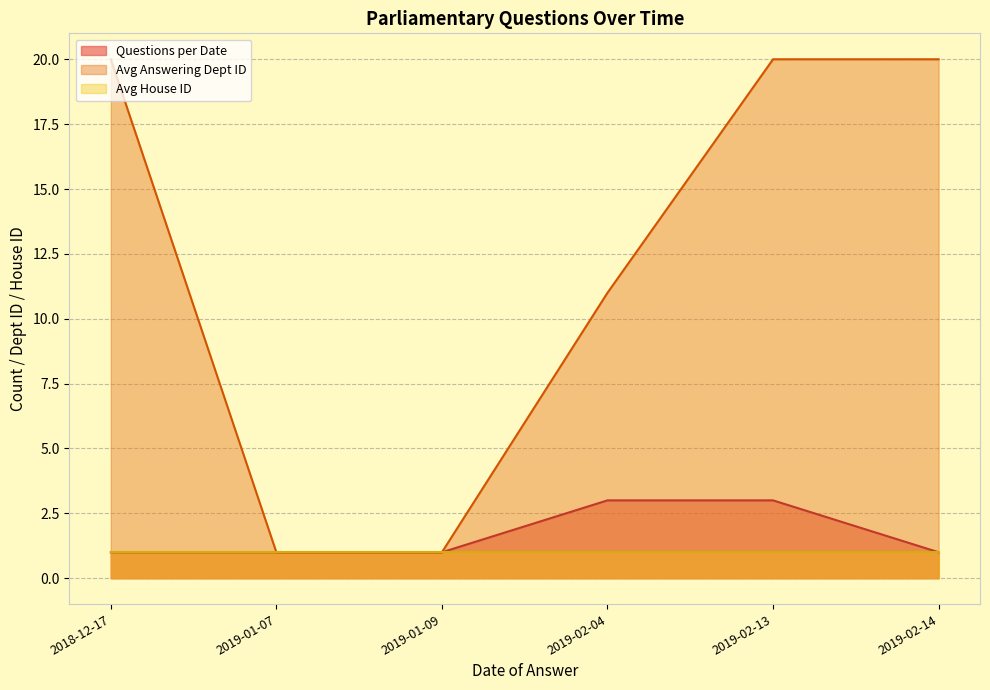

At which category does the chart reach its peak across all series?

2018-12-17